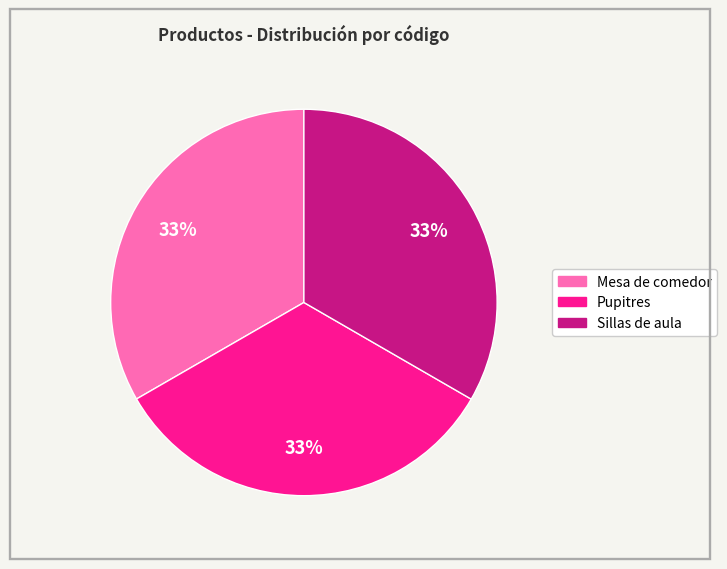

The Sillas de aula slice represents 33% of the pie. True or false?

True